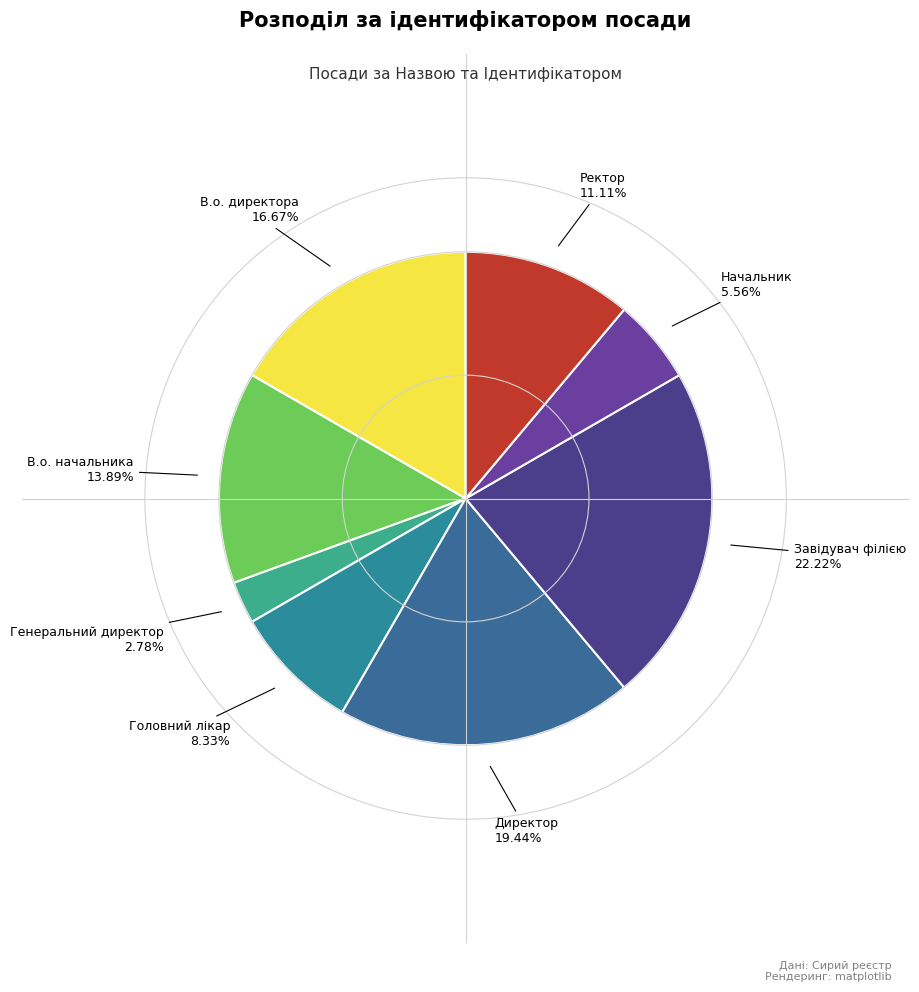

Is it true that Директор is 28% of the pie?

False